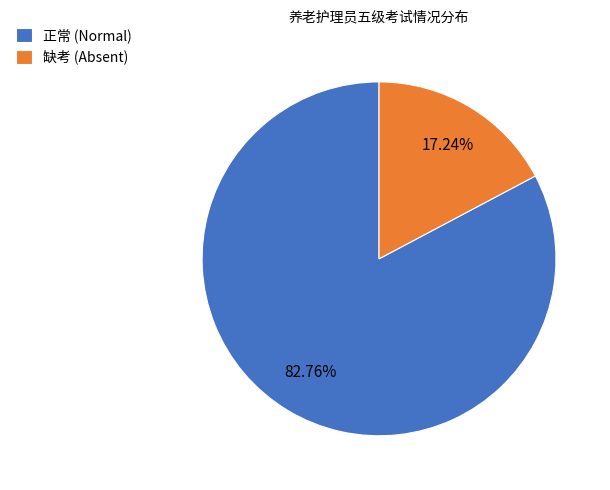

How many segments does this pie chart have?

2